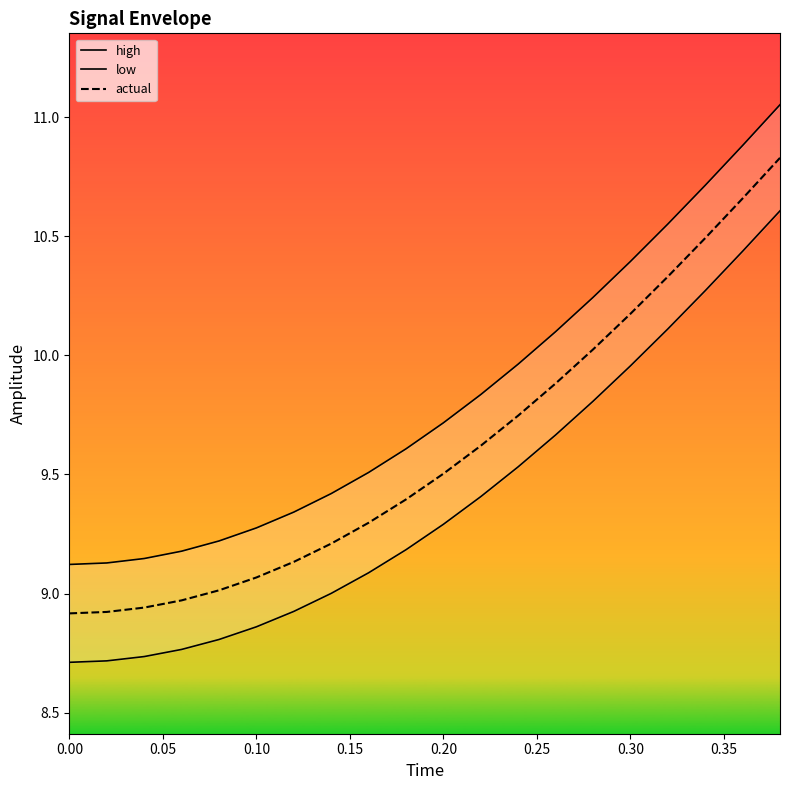

Does the chart display data point markers on the line(s)?

No